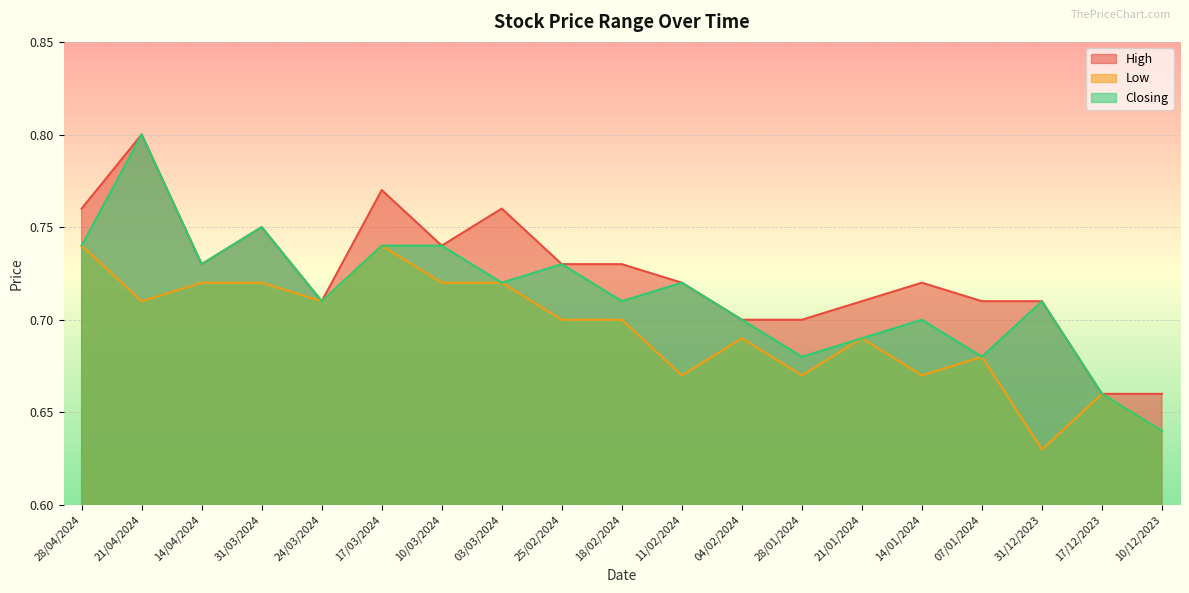

Rank the series by their average value, from highest to lowest.

High, Closing, Low